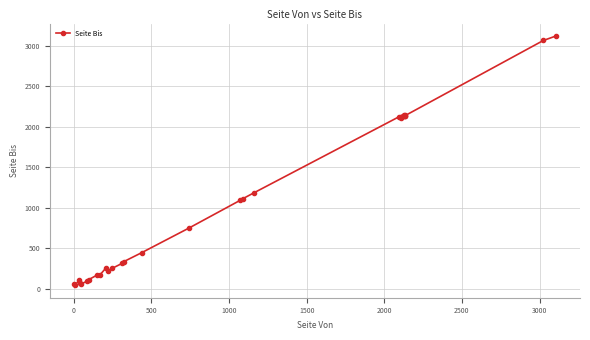

What is the difference between the maximum and second lowest values?

3055